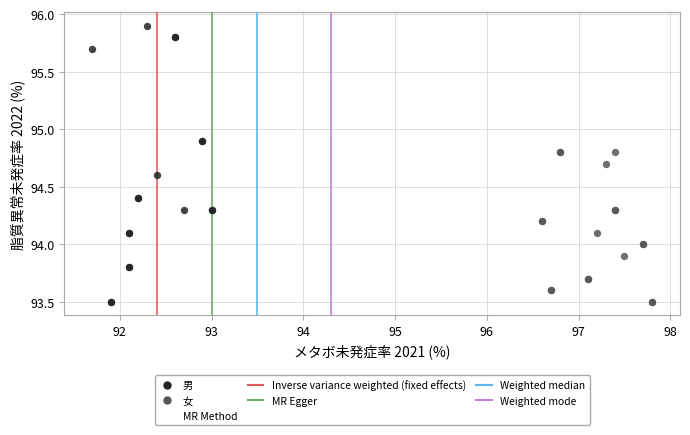

Which series has the widest spread of Y values?

男